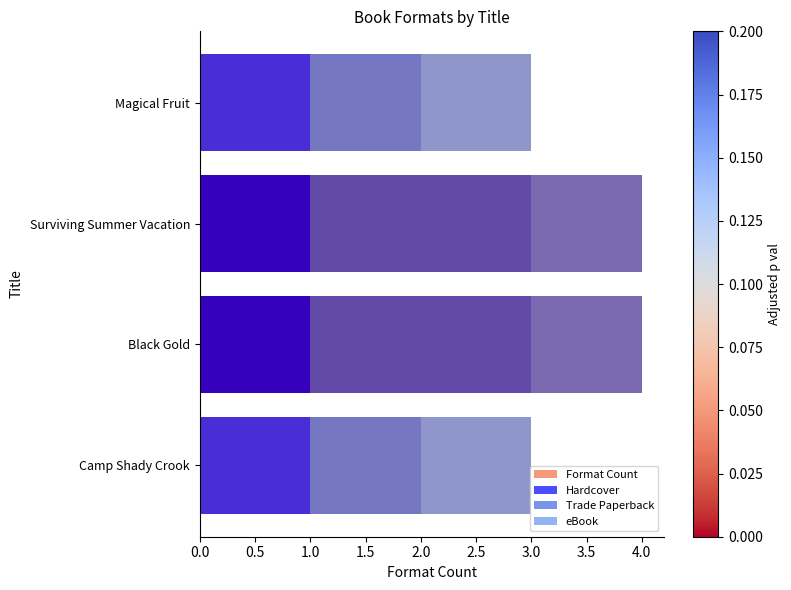

The Trade Paperback series shows 0.5 at Surviving Summer Vacation. True or false?

False